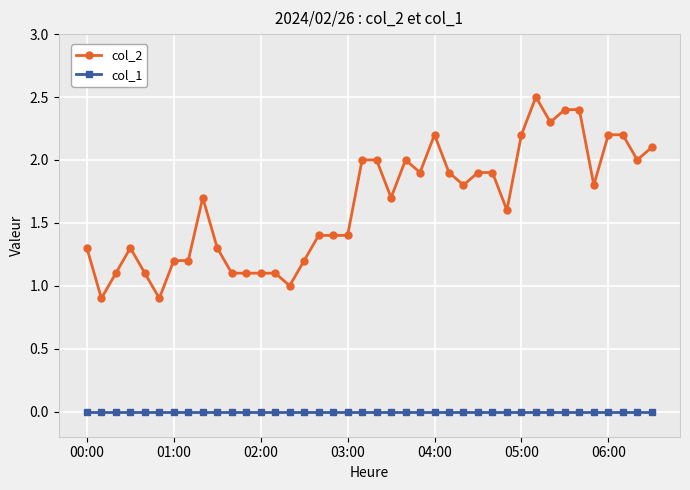

Which series has the largest total across all categories?

col_2